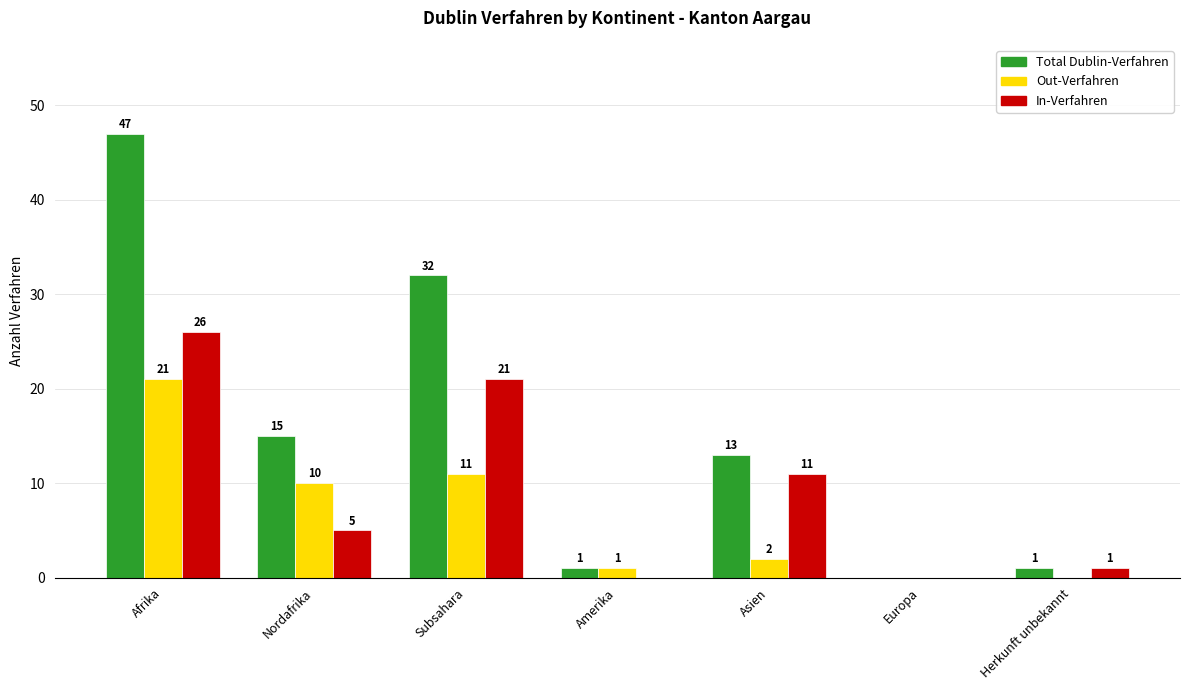

Which series changed the most between Nordafrika and Amerika?

Total Dublin-Verfahren